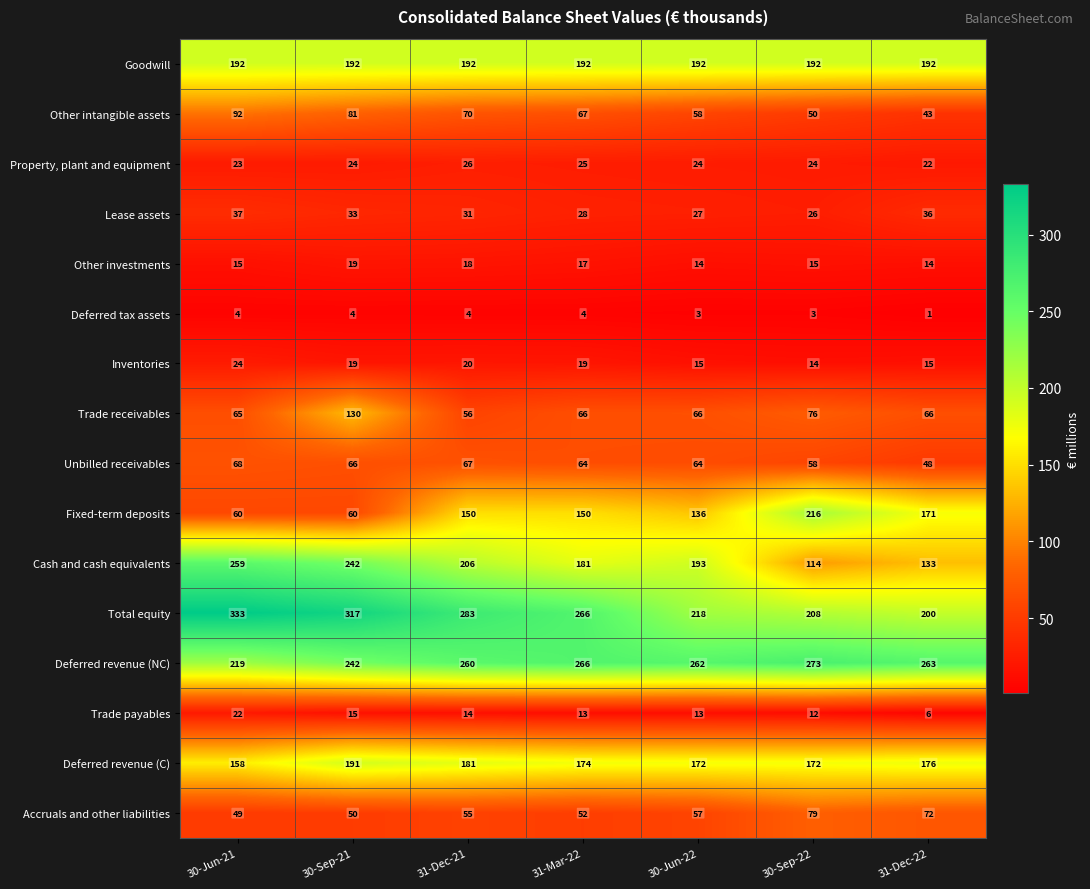

What is the spread (max minus min) of values at 30-Sep-21?

313